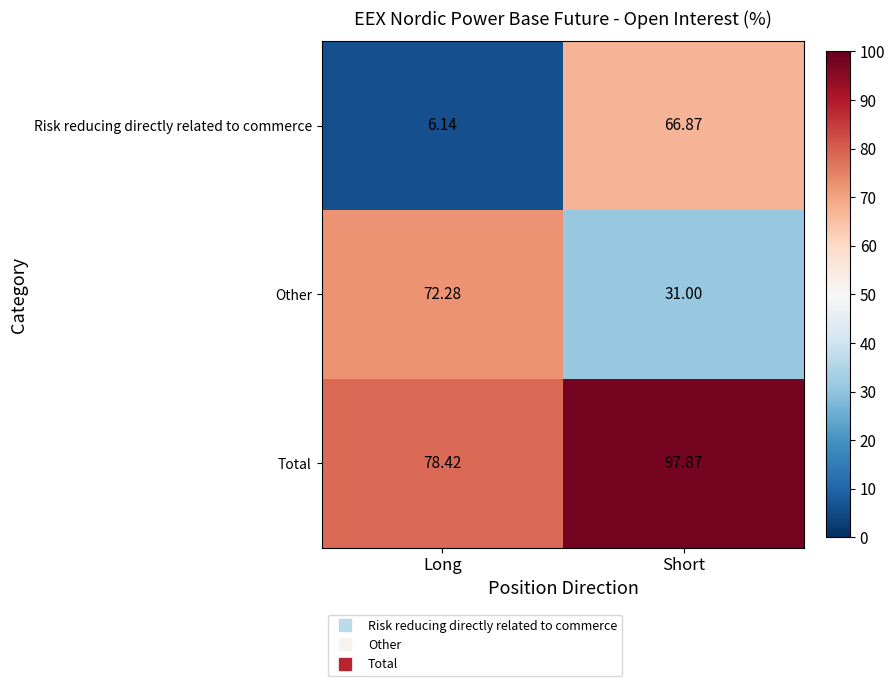

Where is Total nearest to the value 88?

Long